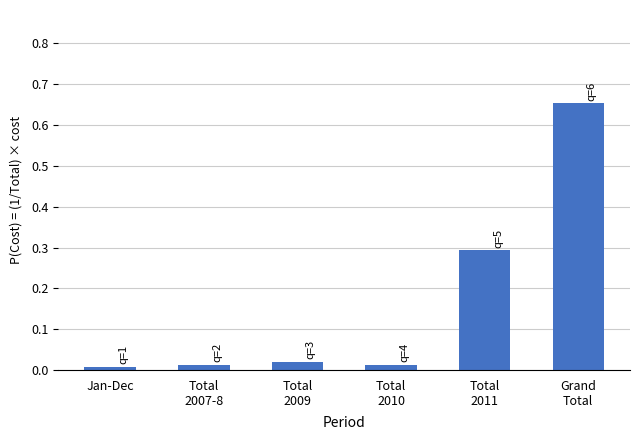

What is the difference between the values at Total
2011 and Grand
Total?

0.4